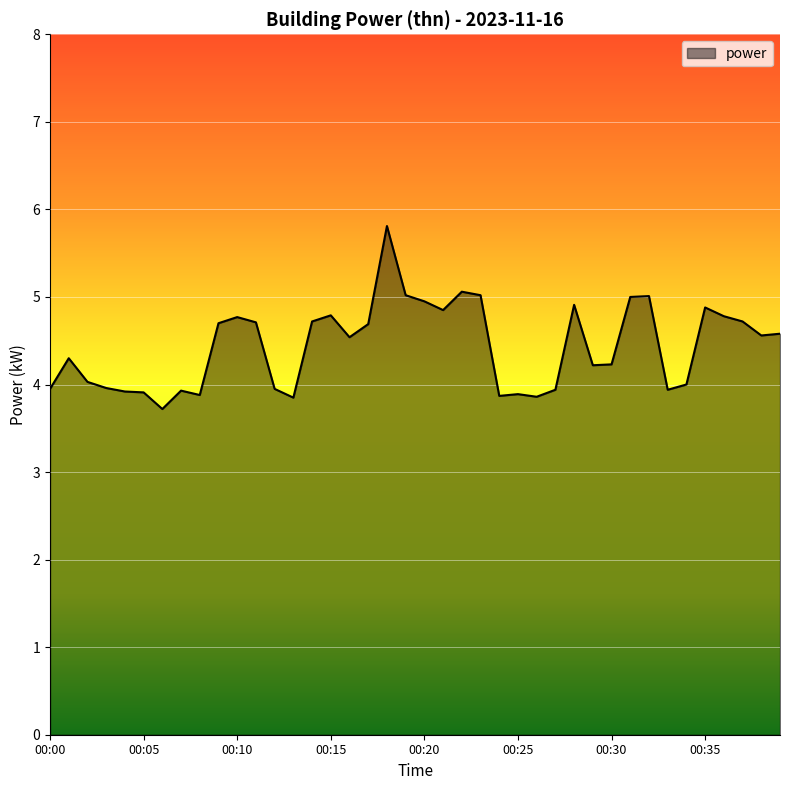

What is the maximum value shown in the chart?

5.8